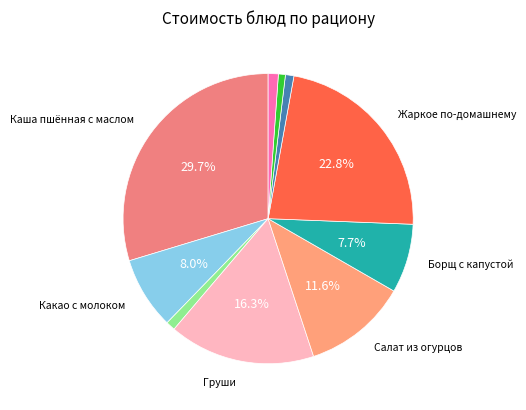

Is there a majority slice in this chart?

No